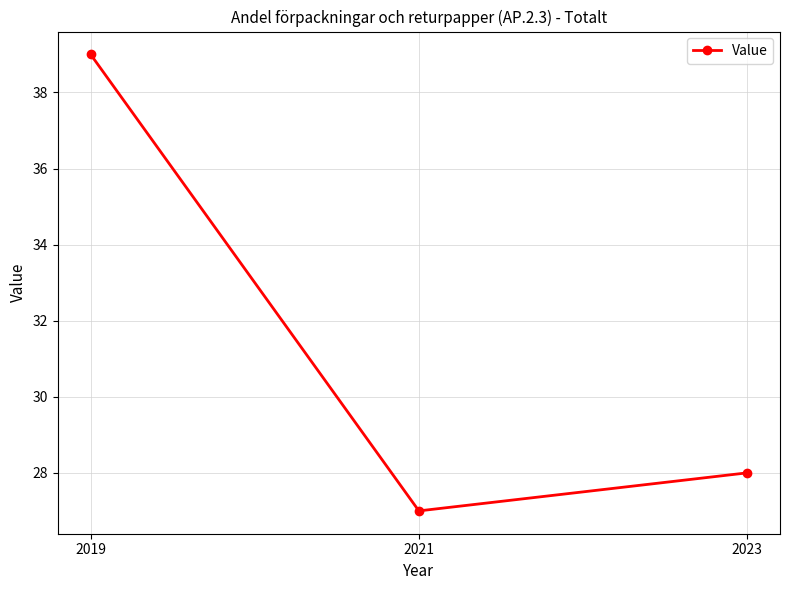

Between 2021 and 2019, which is larger?

2019